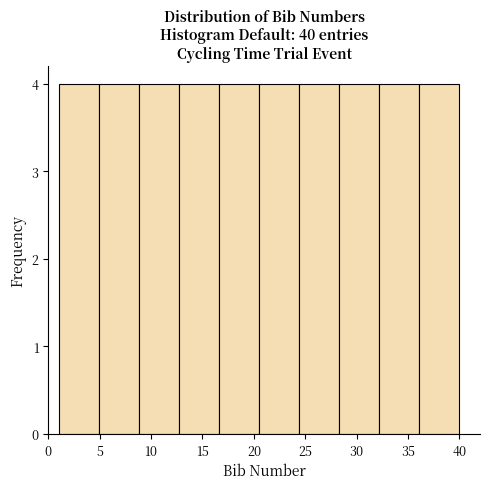

Reading left to right, list every bar in this chart as the range it spans on the x-axis followed by its height. Neither the bar edges nor the heights are printed on the chart, so give them approximately, as read against the axes.

1.0 to 4.9: 4
4.9 to 8.8: 4
8.8 to 12.7: 4
12.7 to 16.6: 4
16.6 to 20.5: 4
20.5 to 24.4: 4
24.4 to 28.3: 4
28.3 to 32.2: 4
32.2 to 36.1: 4
36.1 to 40.0: 4